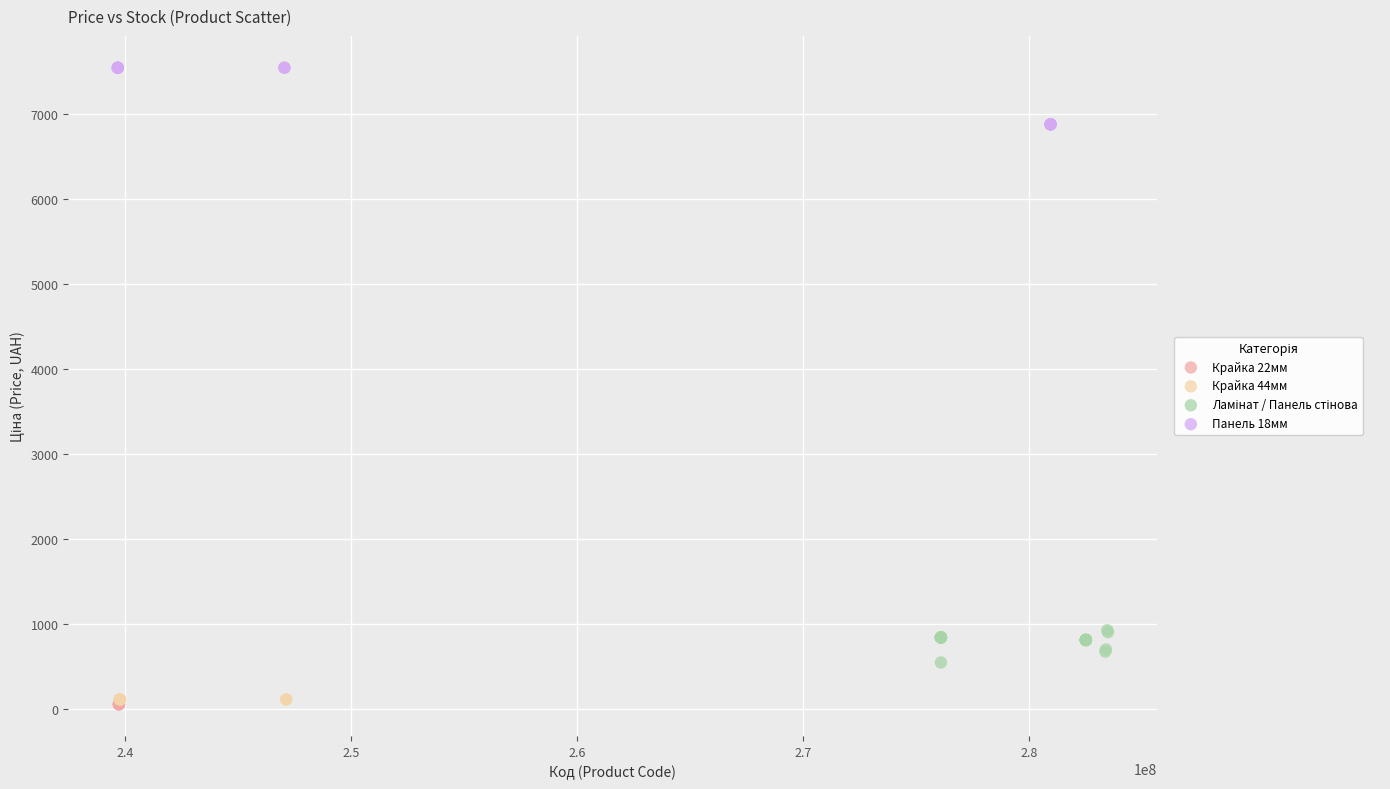

Which series reaches the maximum Y coordinate?

Панель 18мм